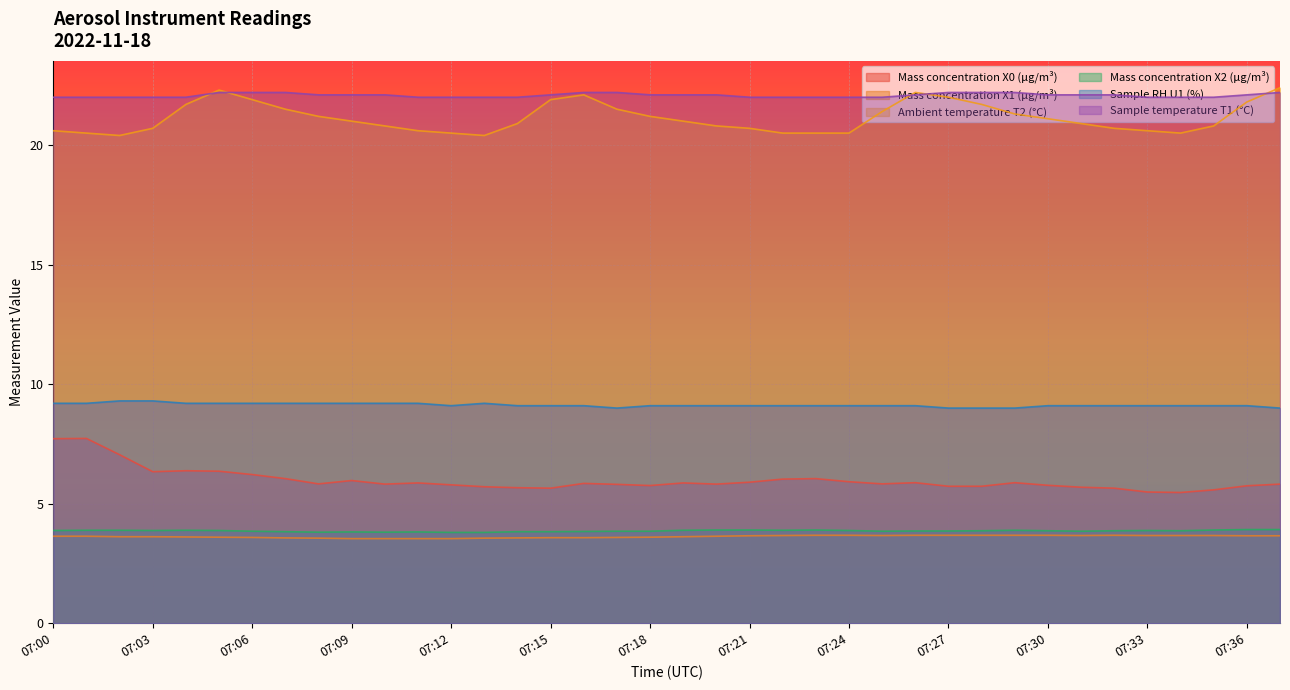

What is the total value across all series at 07:10?

65.3